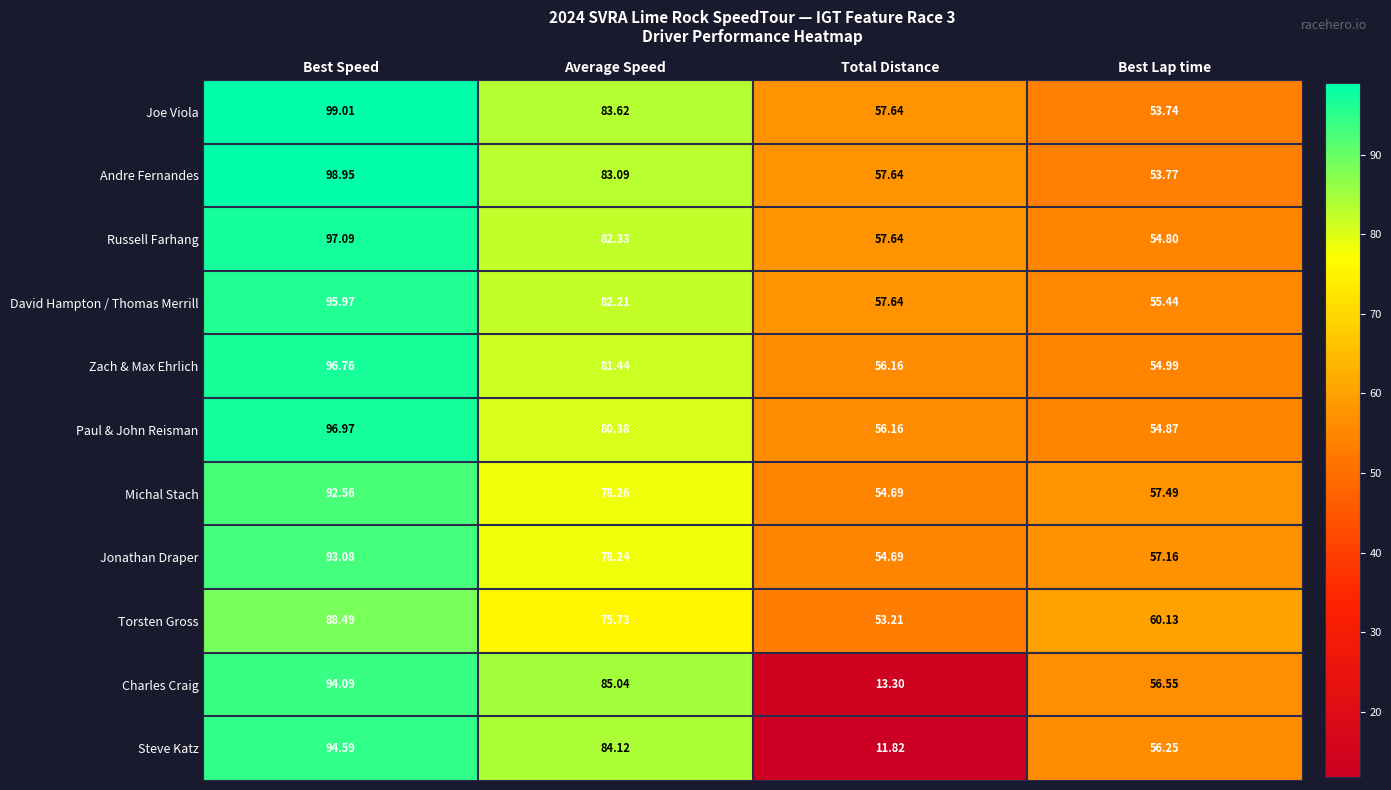

At which label is Paul & John Reisman closest to 75?

Average Speed